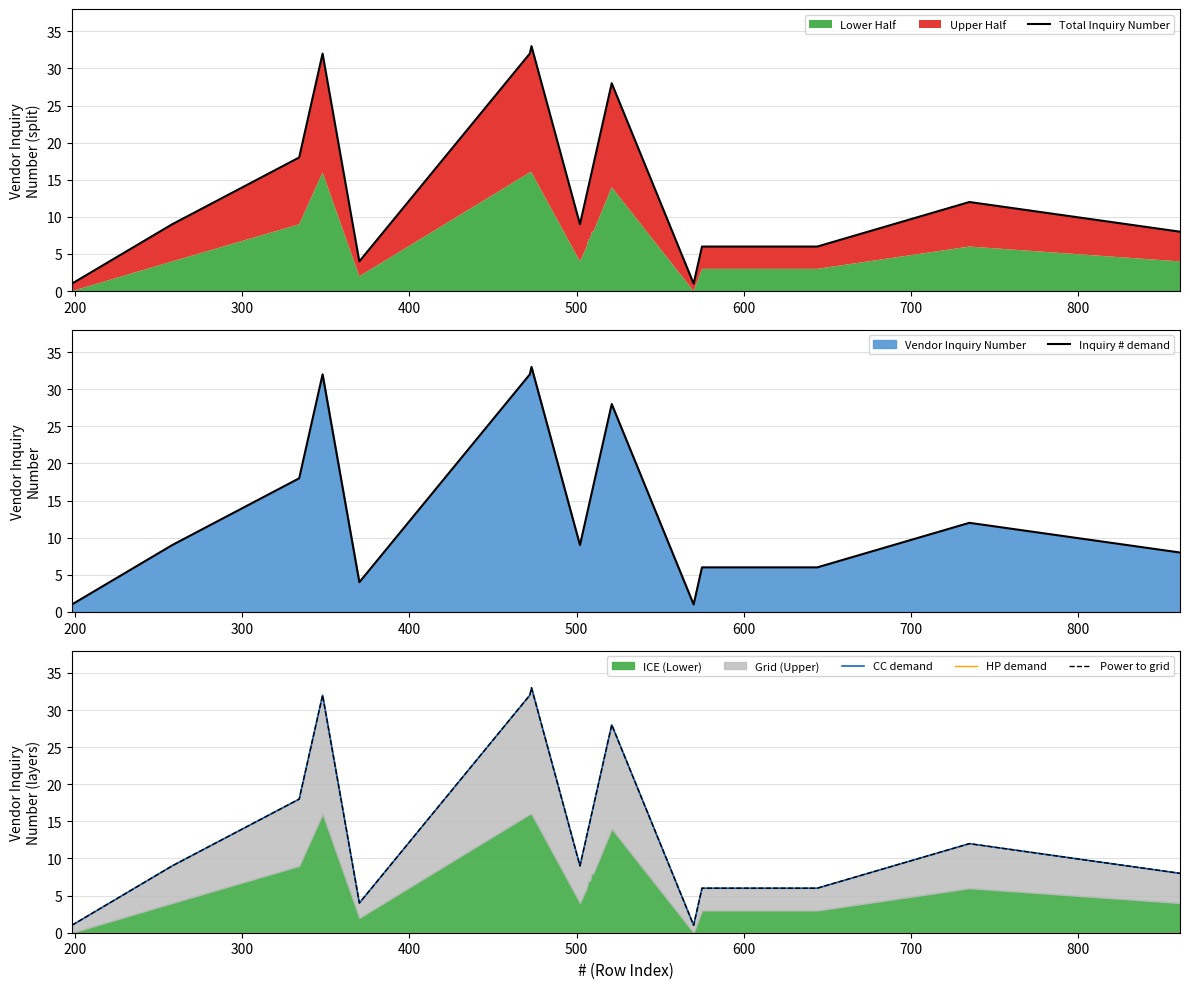

Which series has the largest total across all categories?

Total Inquiry Number